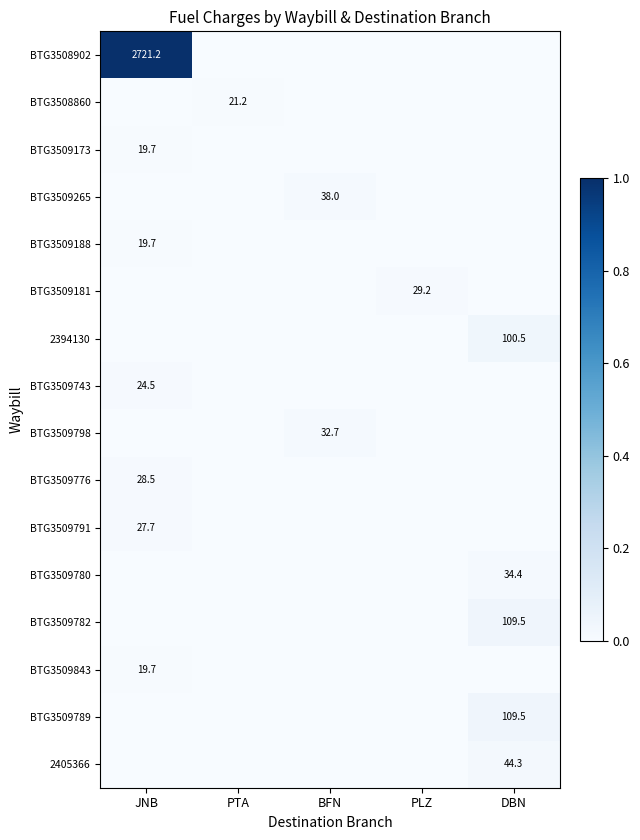

Is it true that BTG3509843 equals 29.2 at JNB?

False